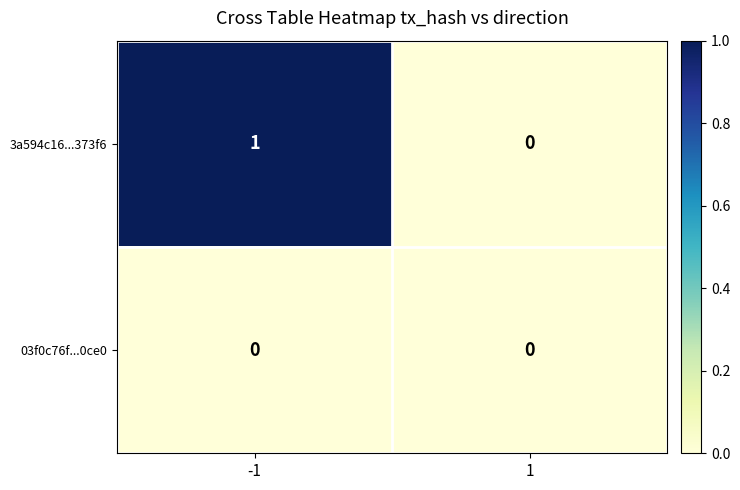

How many data points does each series have?

2